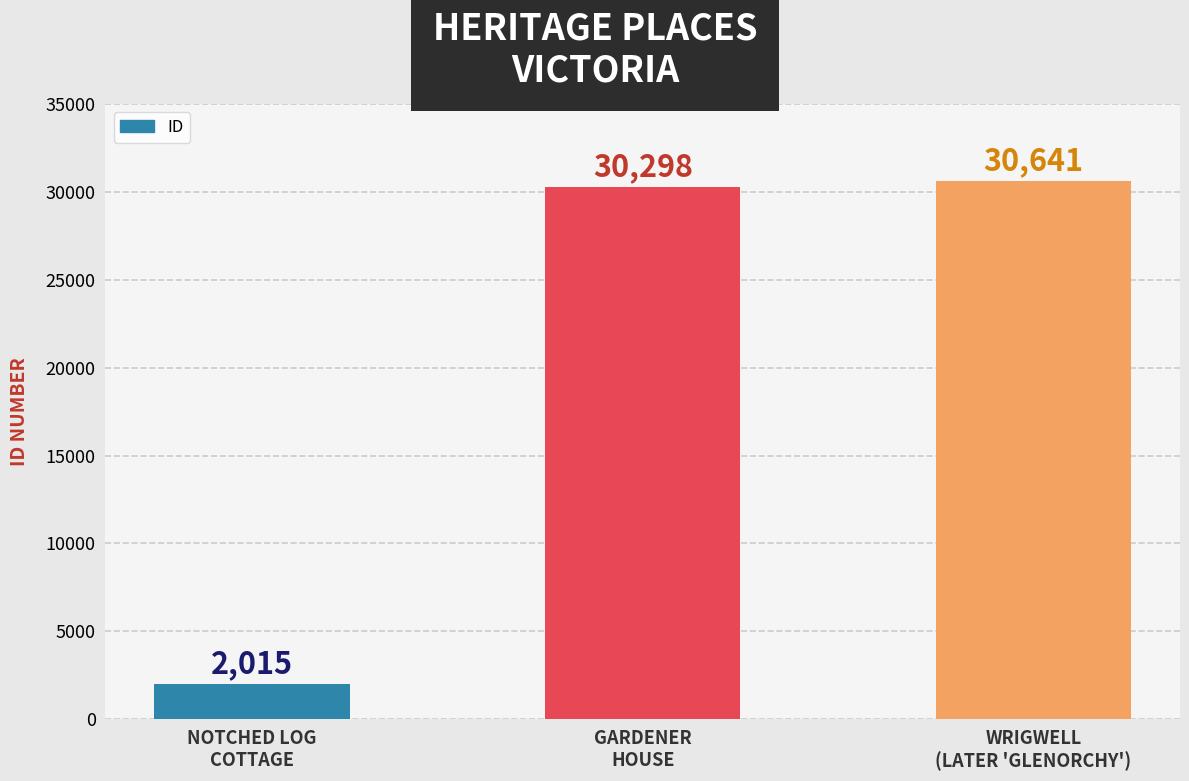

Reading right to left, extract all data points from this chart.

30641	30298	2015